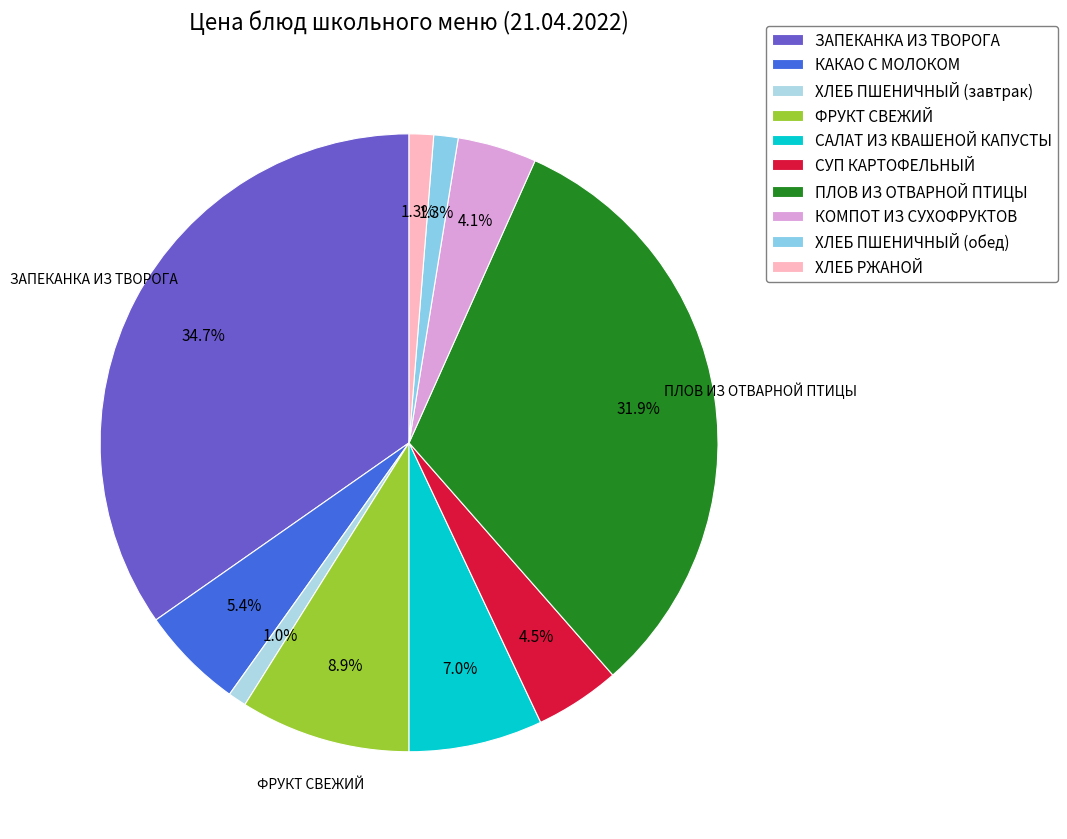

Between ЗАПЕКАНКА ИЗ ТВОРОГА and ХЛЕБ ПШЕНИЧНЫЙ (обед), which is larger?

ЗАПЕКАНКА ИЗ ТВОРОГА